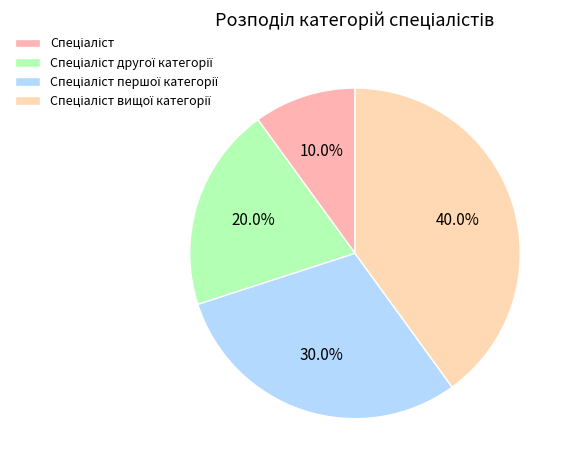

How many slices are in this pie chart?

4